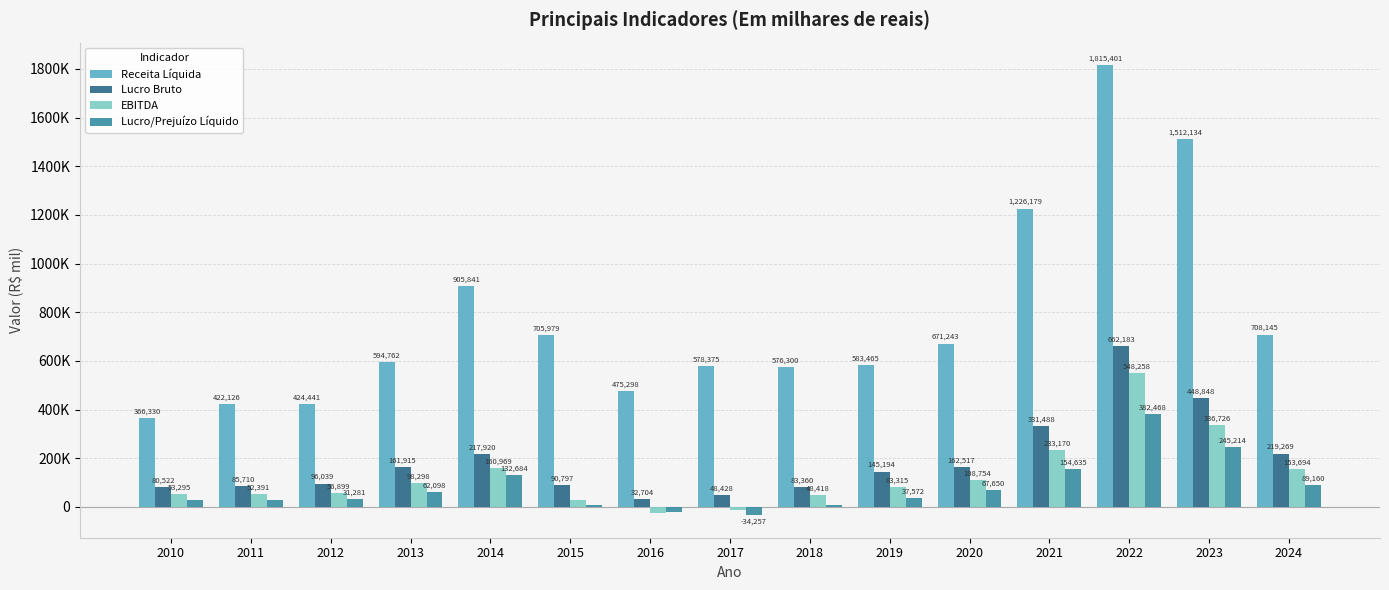

What are all the series names shown in the legend?

Receita Líquida, Lucro Bruto, EBITDA, Lucro/Prejuízo Líquido